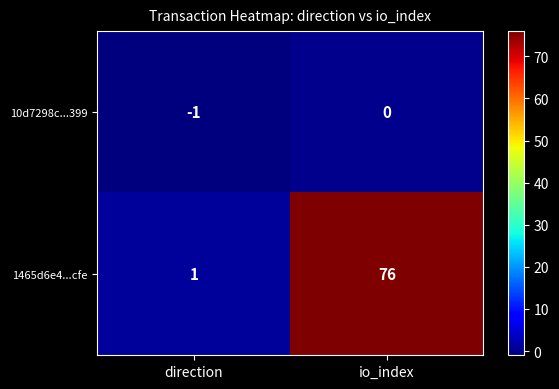

Which category has the lowest value in the 10d7298c...399 series?

direction